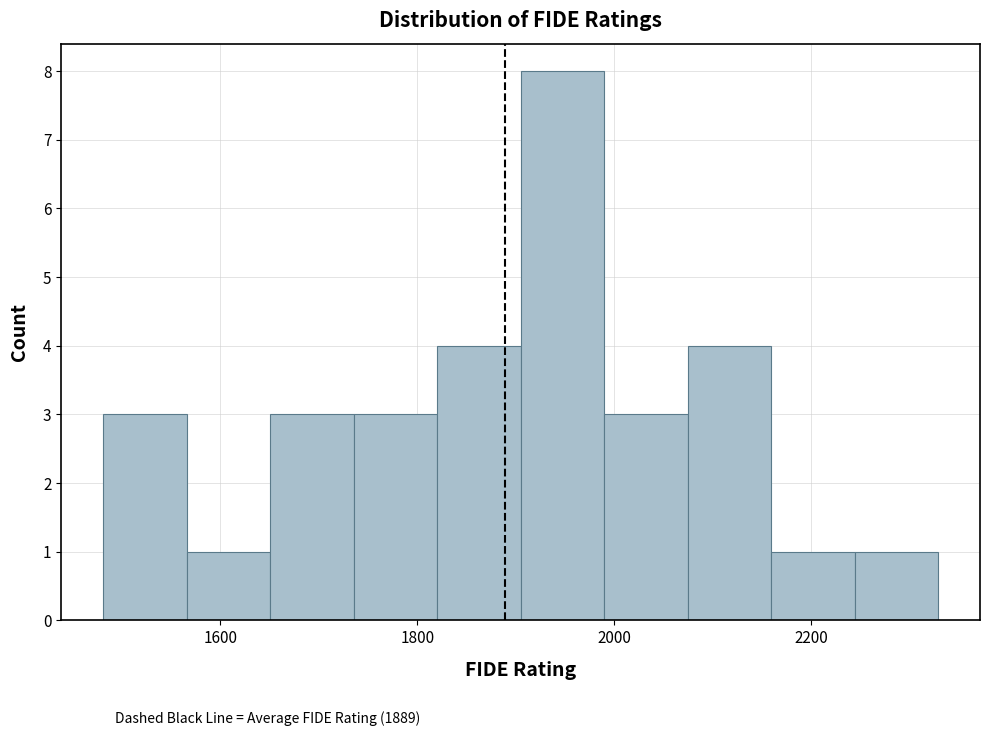

Reading left to right, list every bar in this chart as the range it spans on the x-axis followed by its height. Neither the bar edges nor the heights are printed on the chart, so give them approximately, as read against the axes.

1480 to 1560: 3
1560 to 1660: 1
1660 to 1740: 3
1740 to 1820: 3
1820 to 1900: 4
1900 to 1980: 8
1980 to 2080: 3
2080 to 2160: 4
2160 to 2240: 1
2240 to 2320: 1